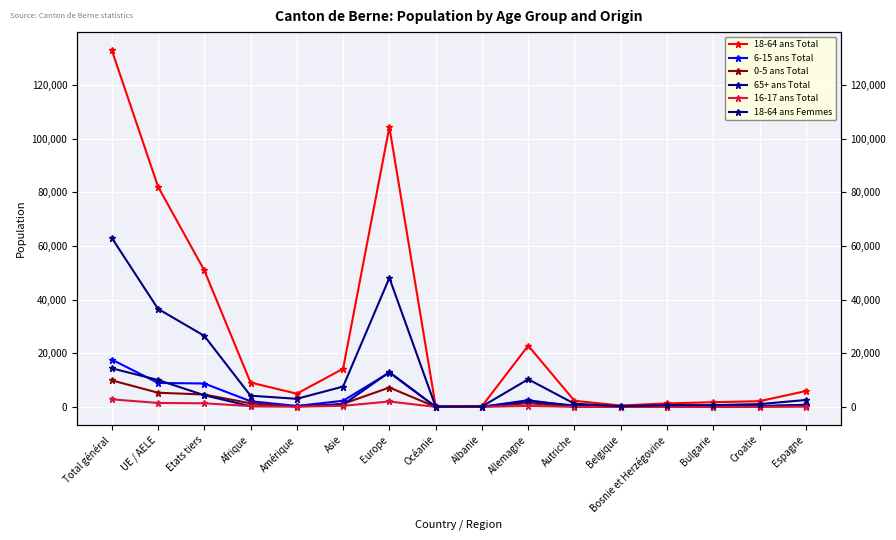

At which category is the sum across all series the highest?

Total général